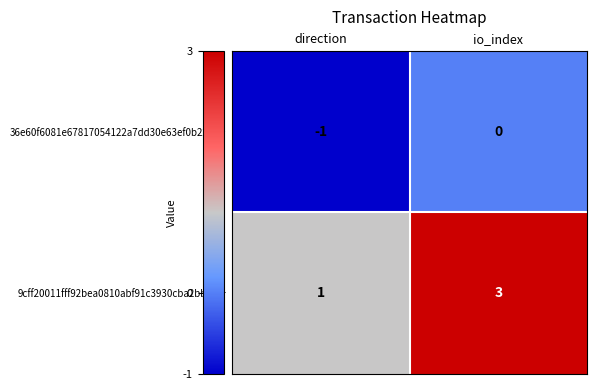

What is the minimum value shown in the chart?

-1